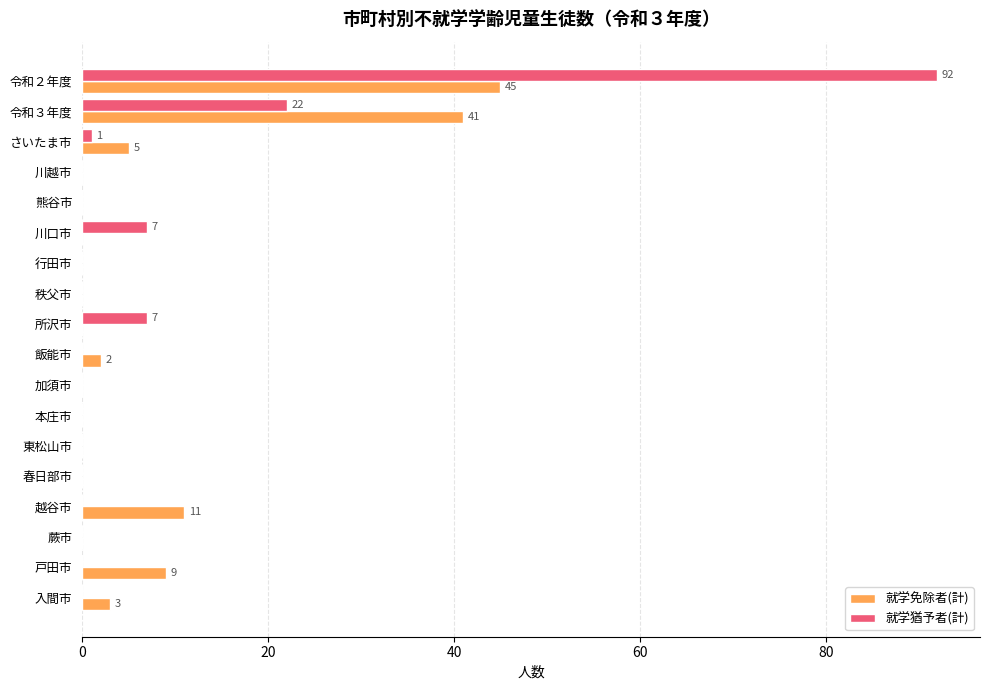

What is the sum of all 就学免除者(計) values?

116